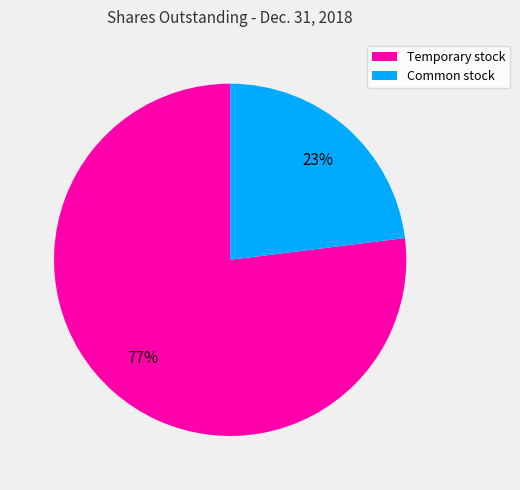

Is it true that Temporary stock is 89% of the pie?

False